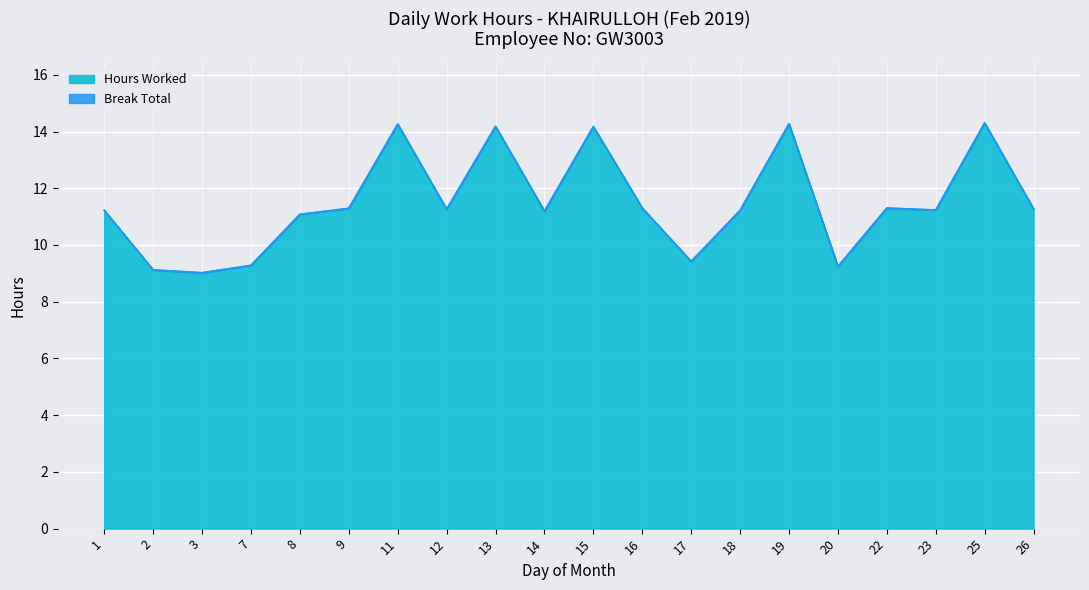

True or false: the data has more than 0 interior local peaks.

True